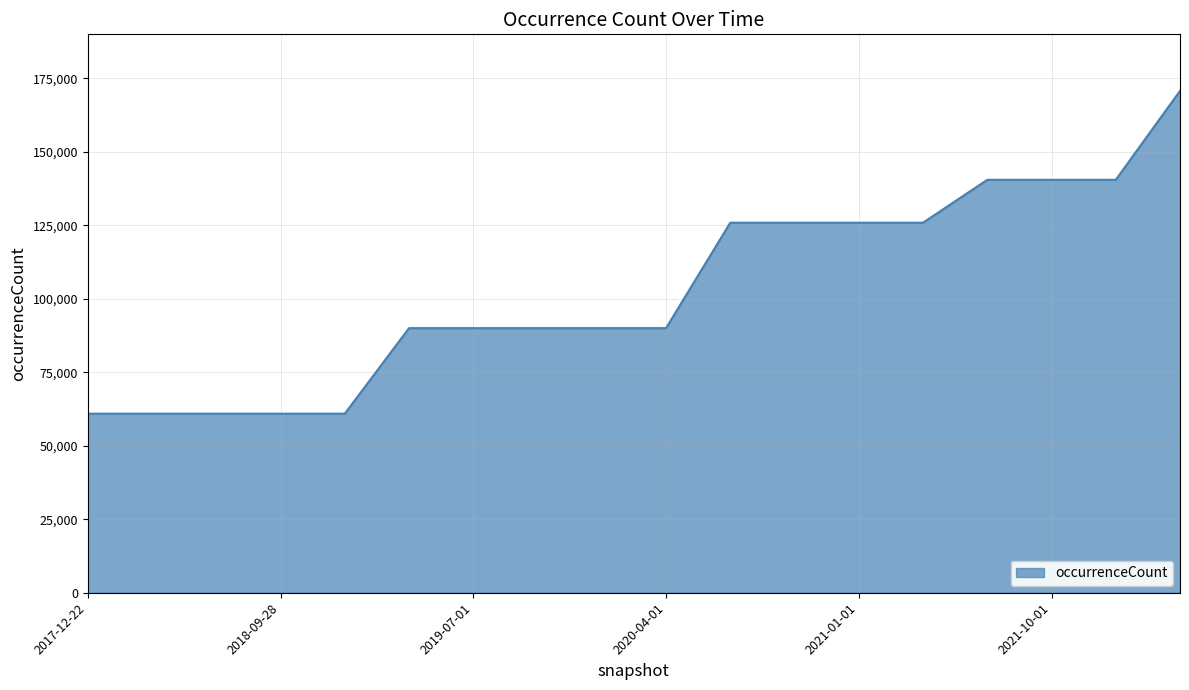

What is the greatest value displayed?

170747